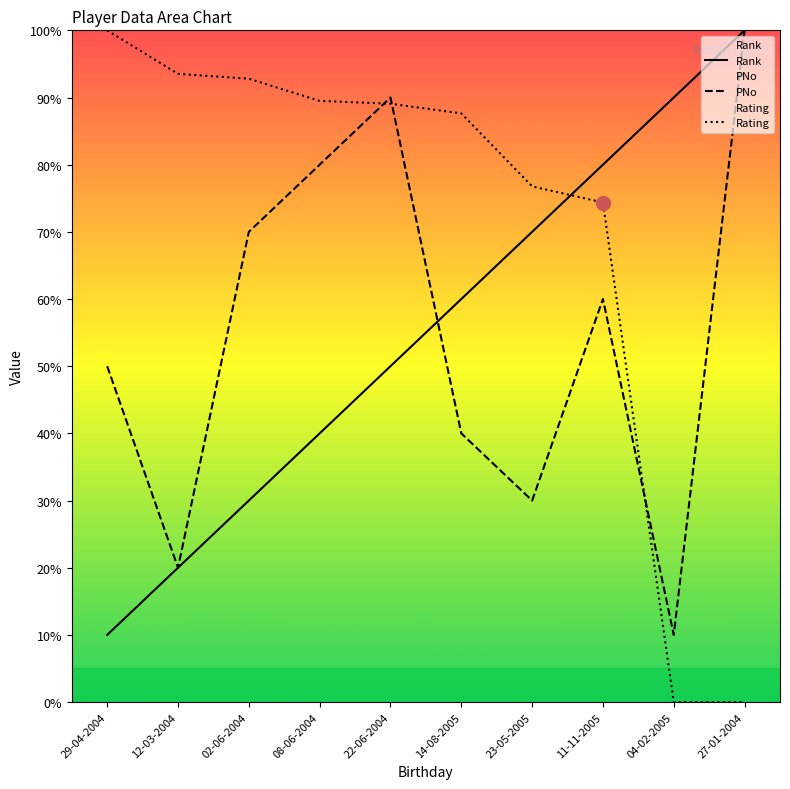

What is the difference between the maximum and minimum values in the Rating series?

100.0